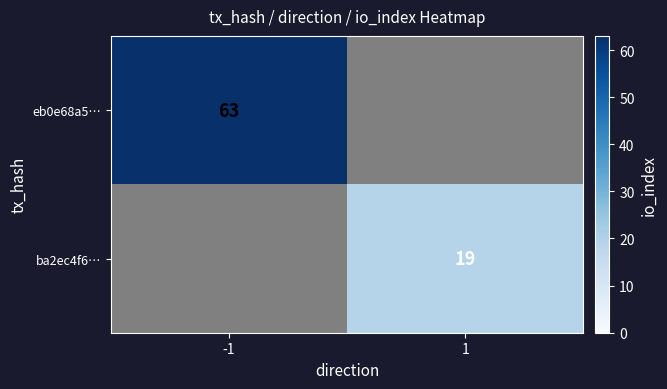

The ba2ec4f6… series shows 7 at 1. True or false?

False